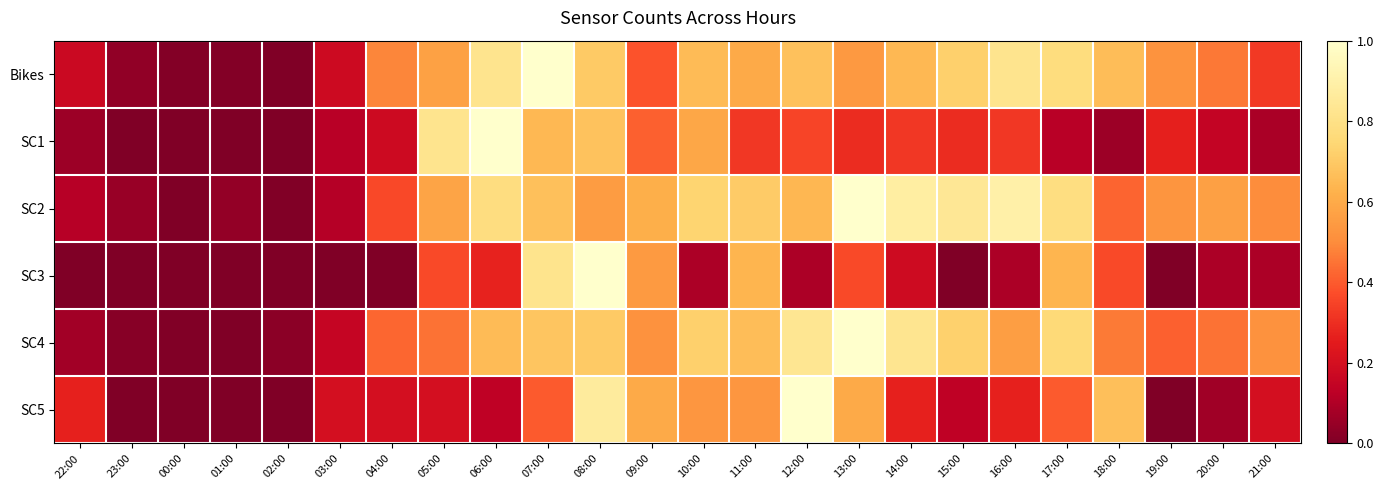

Which series changed the most between 13:00 and 14:00?

SC5